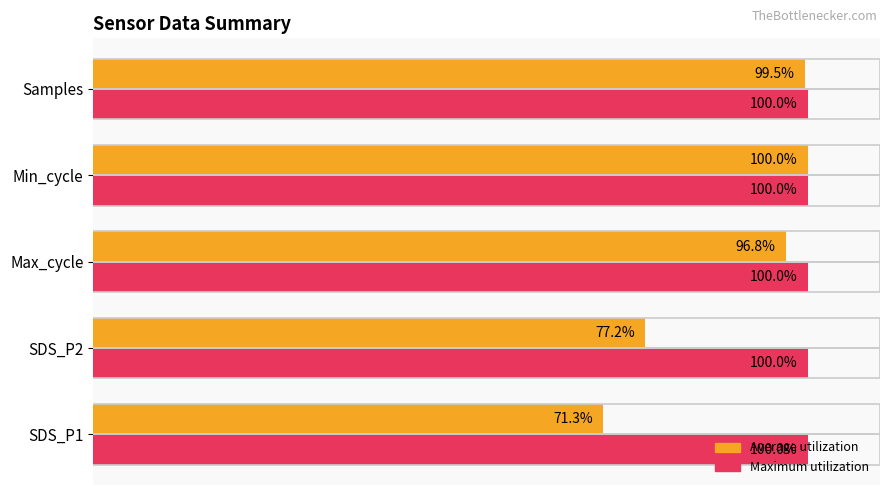

Is the value of Maximum utilization at Max_cycle greater than the value of Average utilization at Max_cycle?

Yes